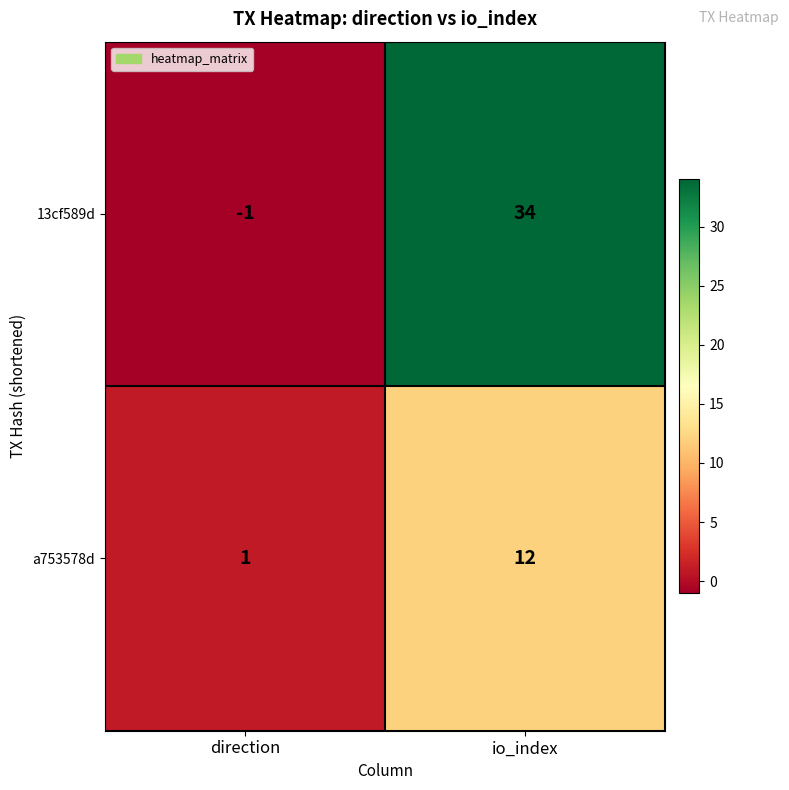

Which series has the widest spread of values?

13cf589d